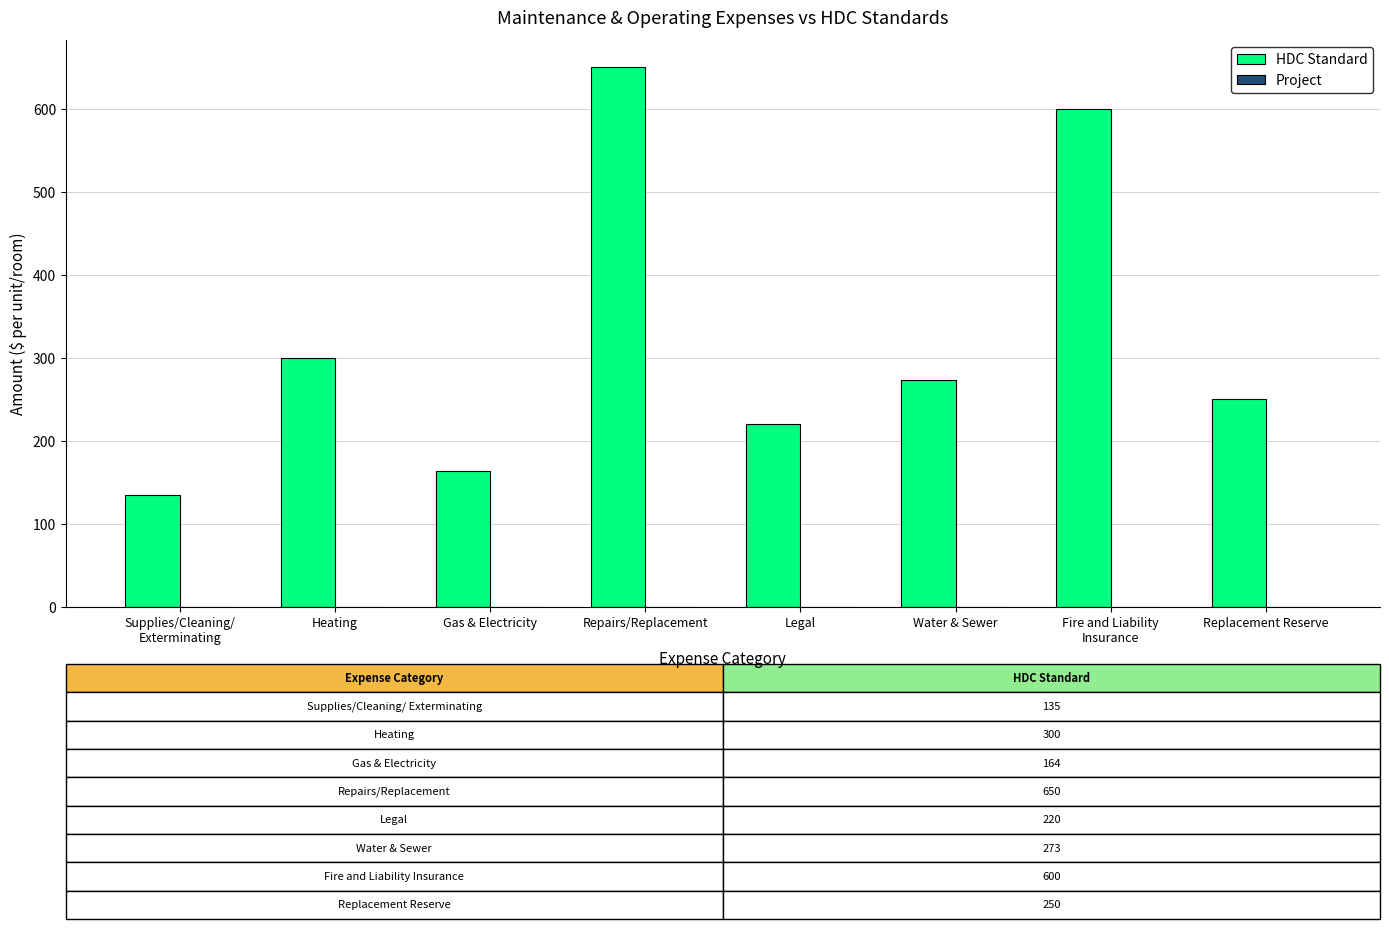

What is the change in value from Legal to Water & Sewer?

+53